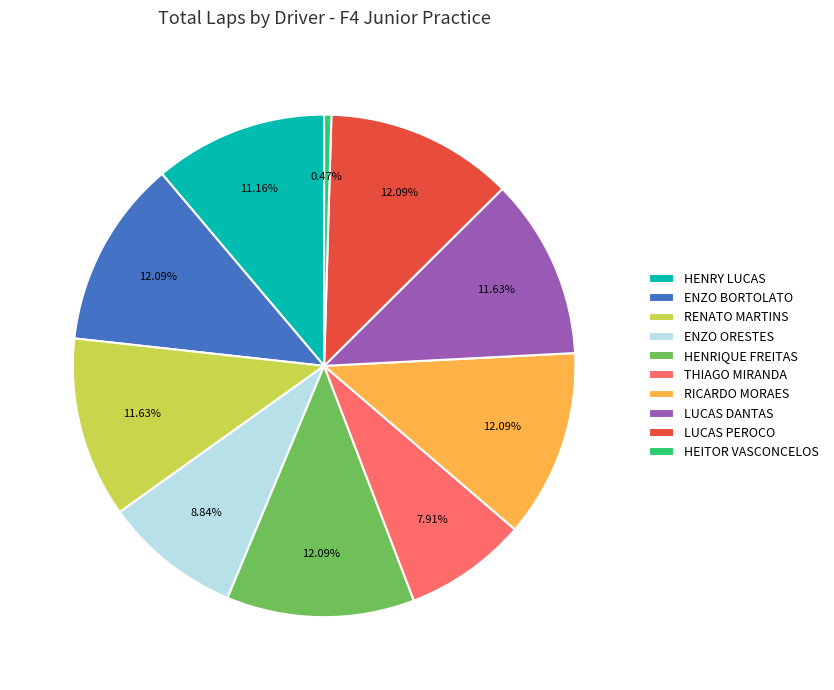

What is the smallest slice in the pie chart?

HEITOR VASCONCELOS